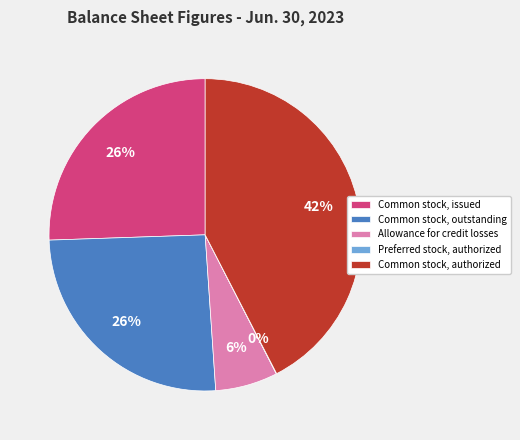

Which slice is the largest?

Common stock, authorized